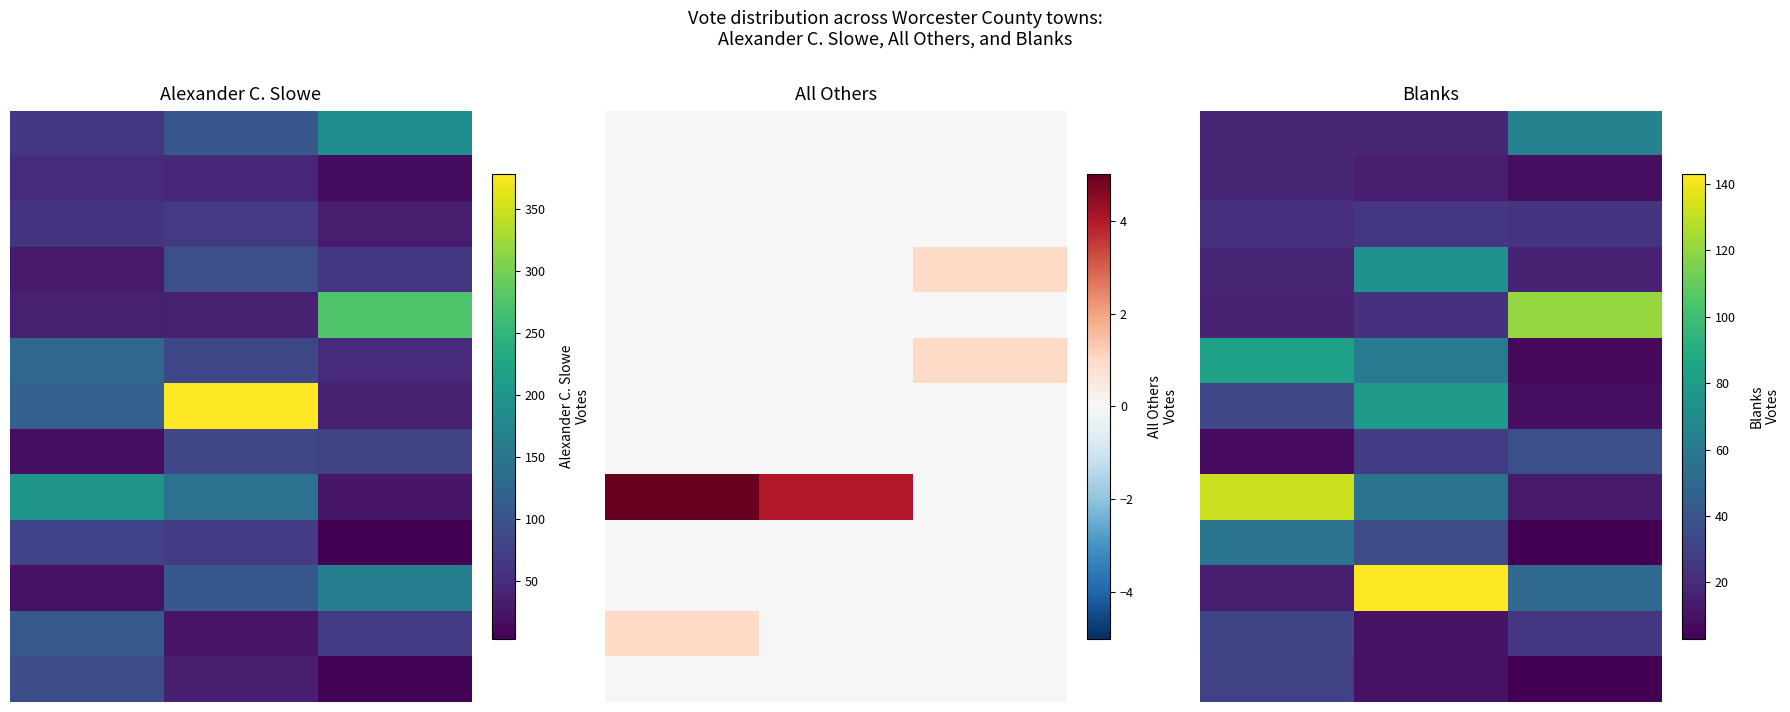

At which category does the chart reach its minimum across all series?

2